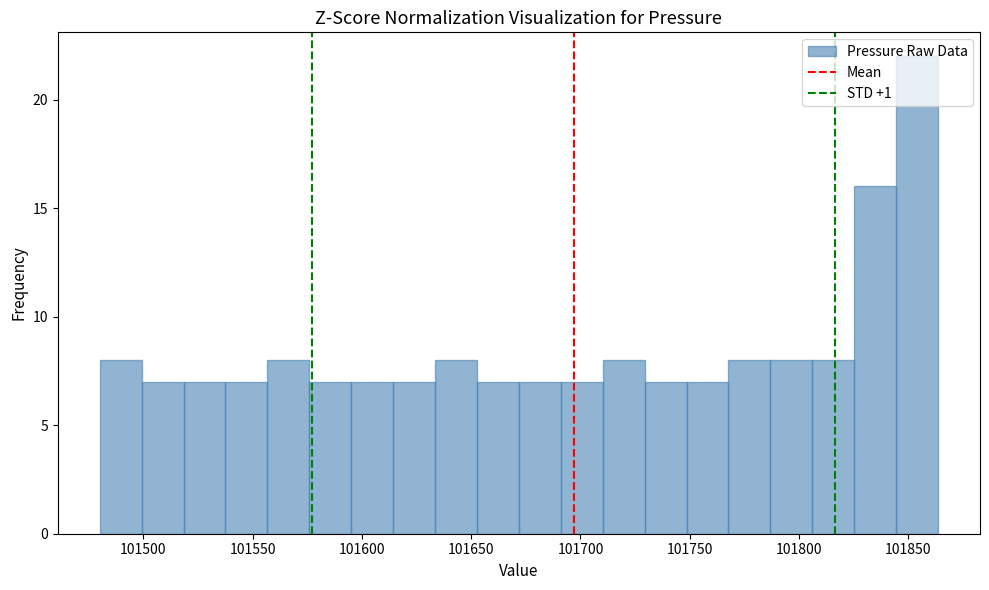

Around what value on the x-axis is the tallest bar? Give the approximate position of its centre, as read against the axis.

101855